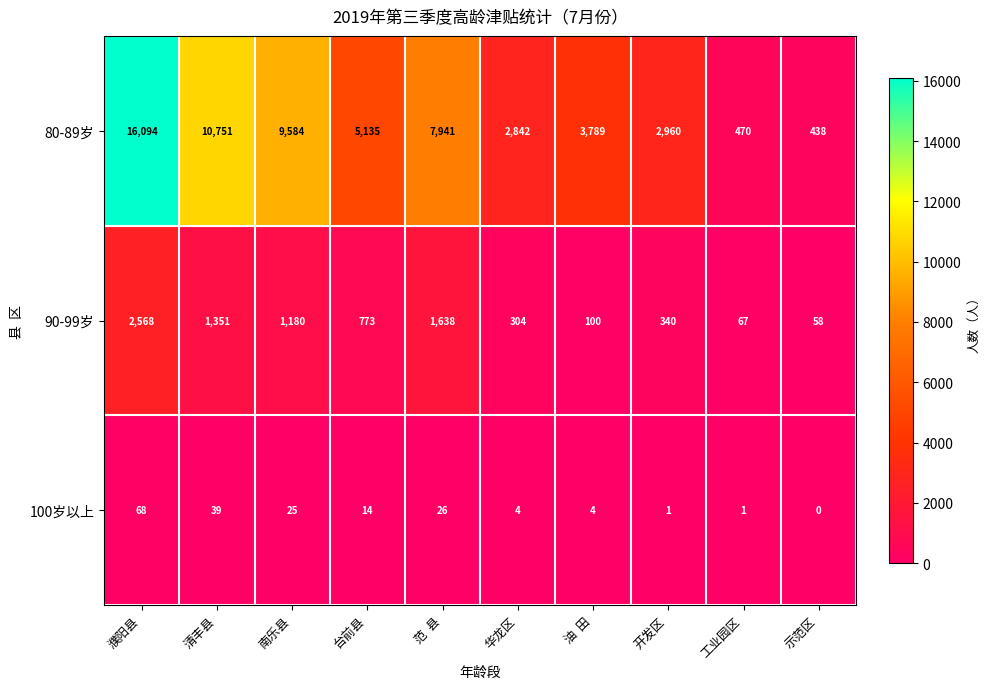

What is the difference between the 80-89岁 values at 华龙区 and 台前县?

2293